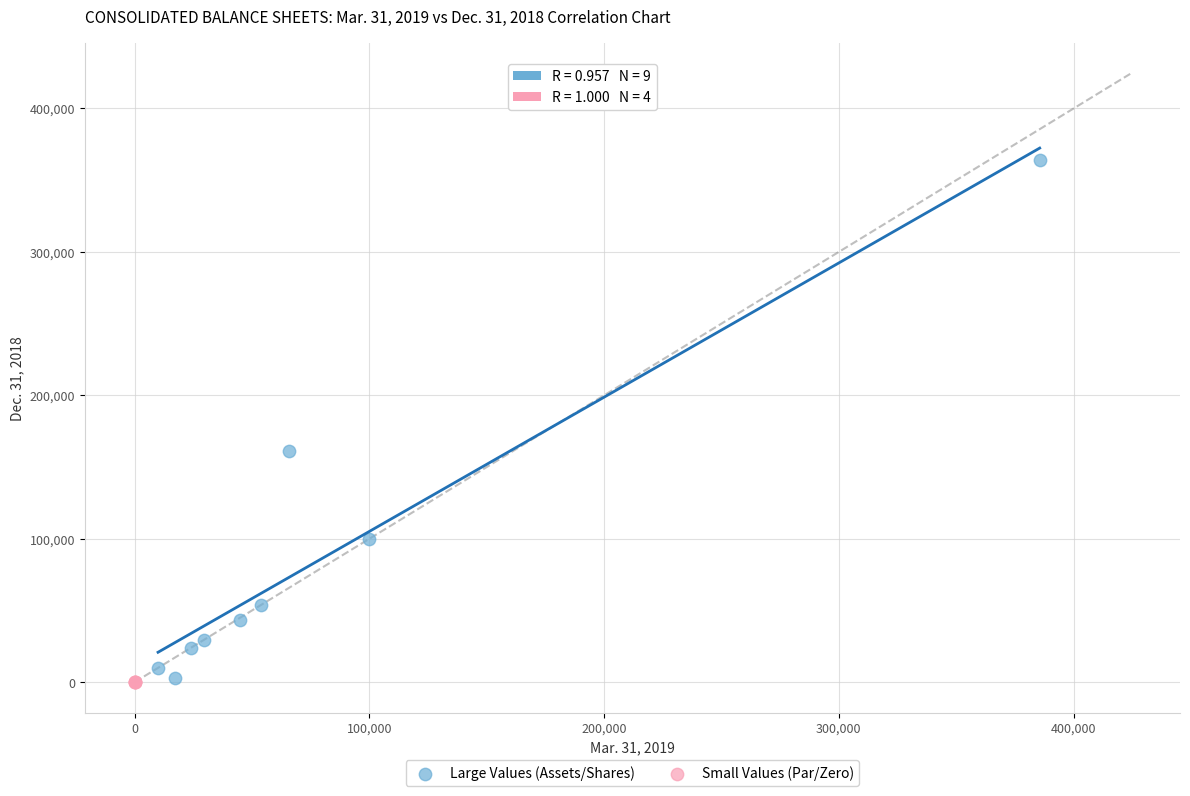

Which series has the largest Y range (max minus min)?

Large Values (Assets/Shares)